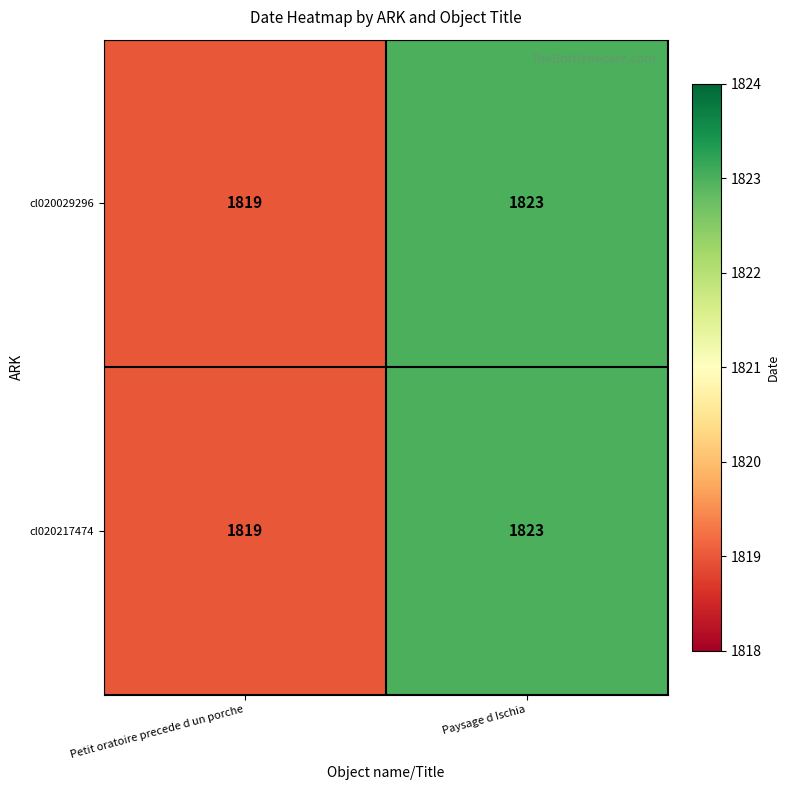

What is the smallest value displayed?

1819